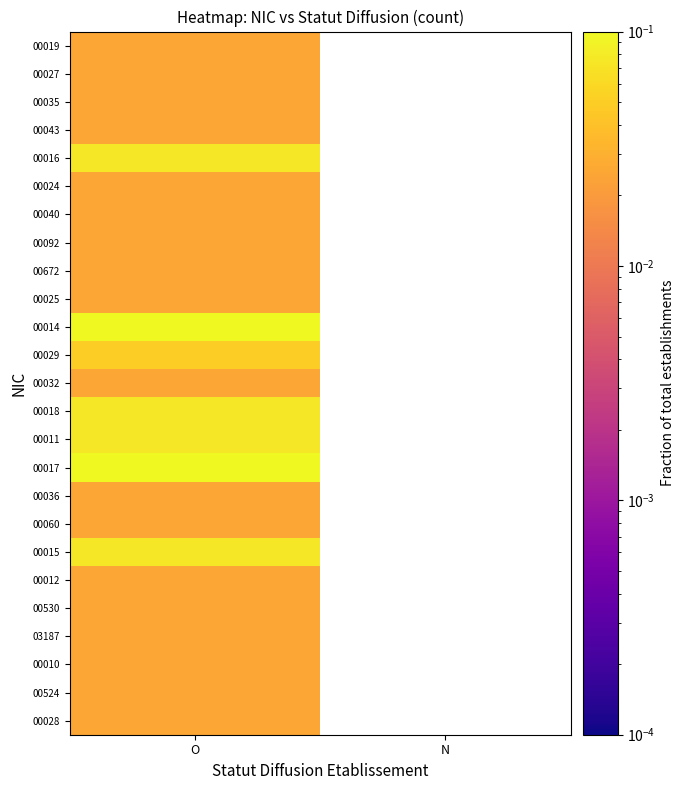

Rank the series at O from highest to lowest value.

00014, 00017, 00016, 00018, 00011, 00015, 00029, 00019, 00027, 00035, 00043, 00024, 00040, 00092, 00672, 00025, 00032, 00036, 00060, 00012, 00530, 03187, 00010, 00524, 00028